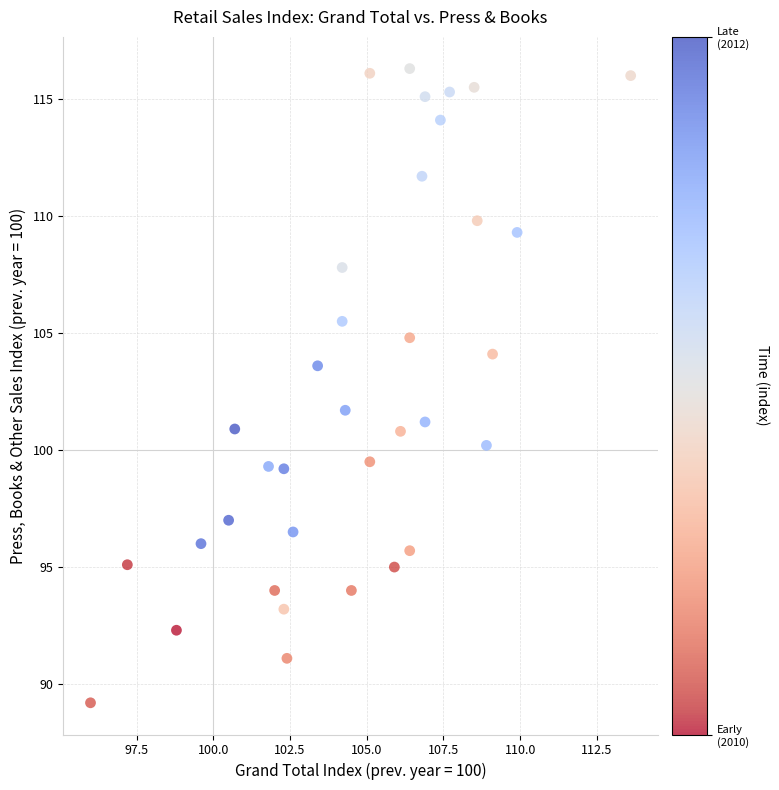

What Y value in the scatter plot is closest to 102?

101.7